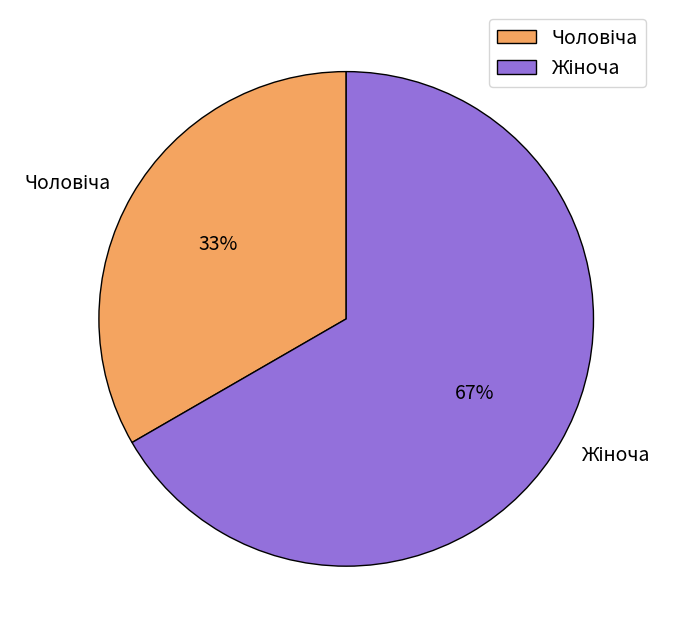

Count the number of slices in the pie.

2